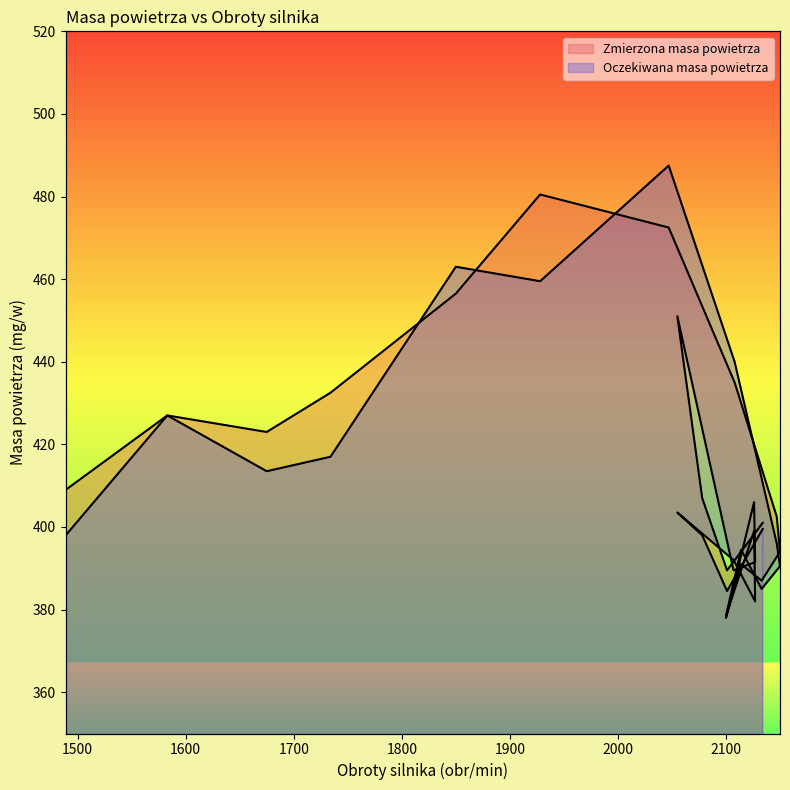

Where is the first local minimum for Zmierzona masa powietrza?

1675